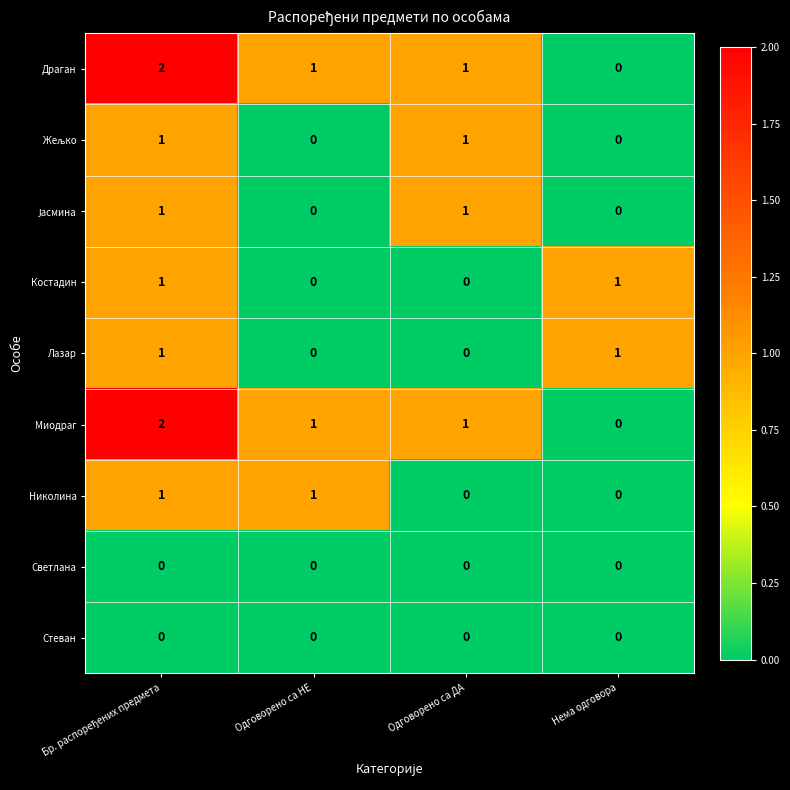

How many series are shown in this chart?

9